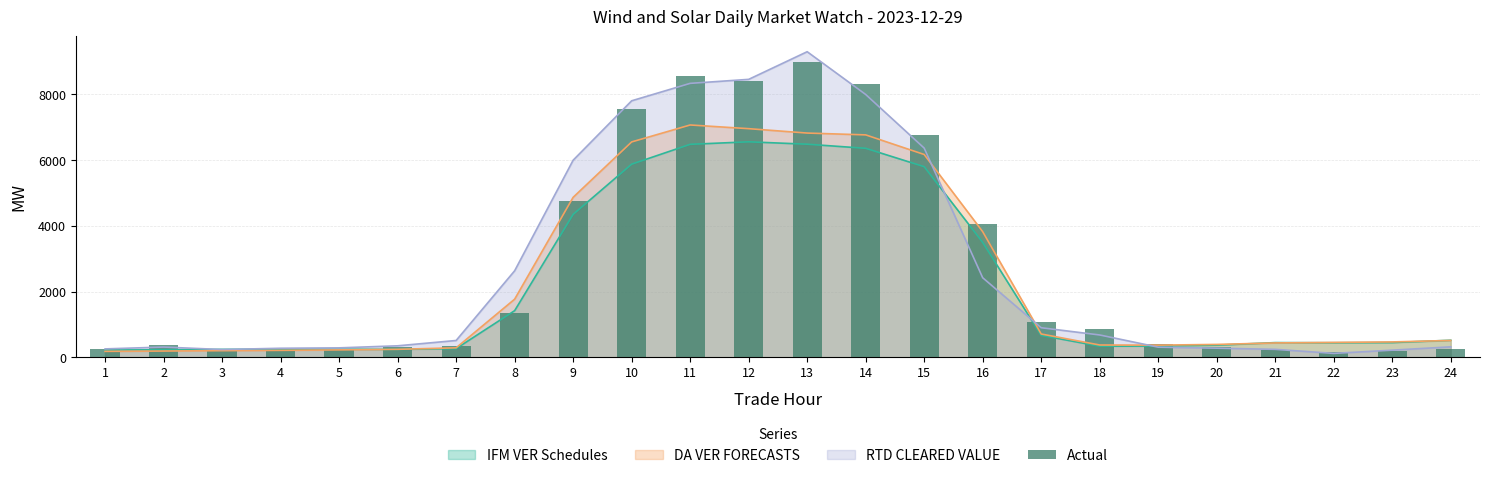

Where is the data nearest to the value 4569?

9